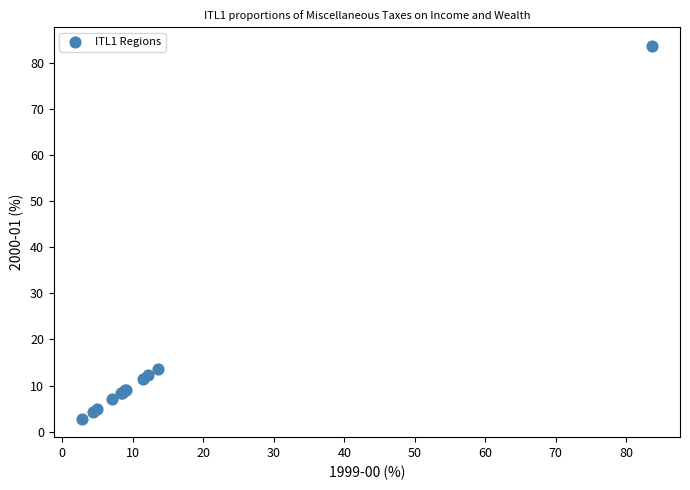

What Y value in the scatter plot is closest to 43?

13.6